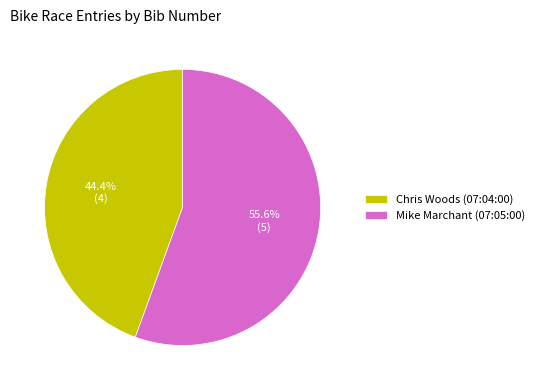

Approximately how many times larger is the value at Chris Woods (07:04:00) compared to Mike Marchant (07:05:00)?

0.8